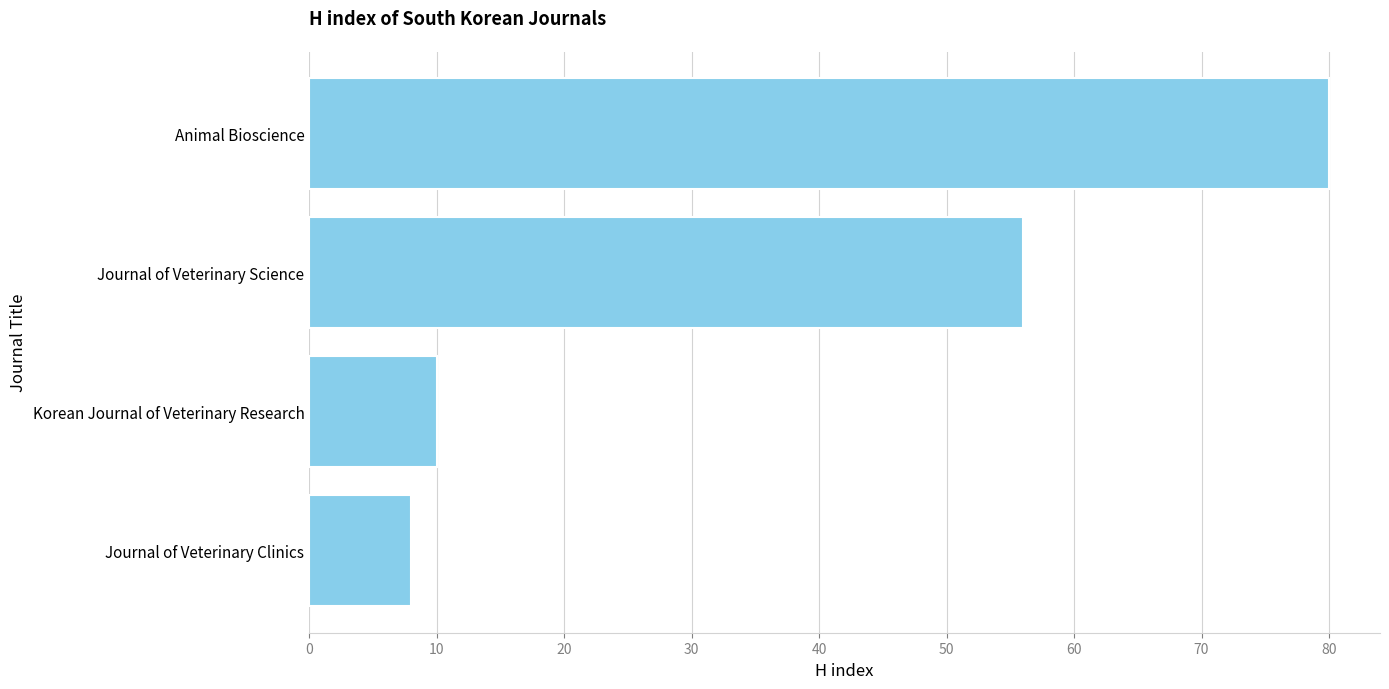

Rank the categories by value from lowest to highest.

Journal of Veterinary Clinics, Korean Journal of Veterinary Research, Journal of Veterinary Science, Animal Bioscience